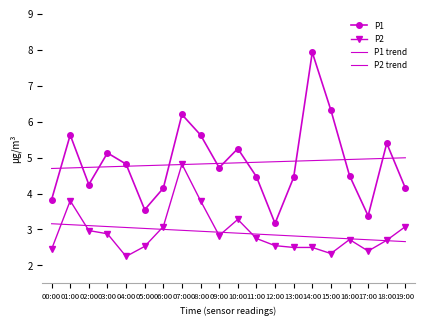

What position from the left is 01:00?

2